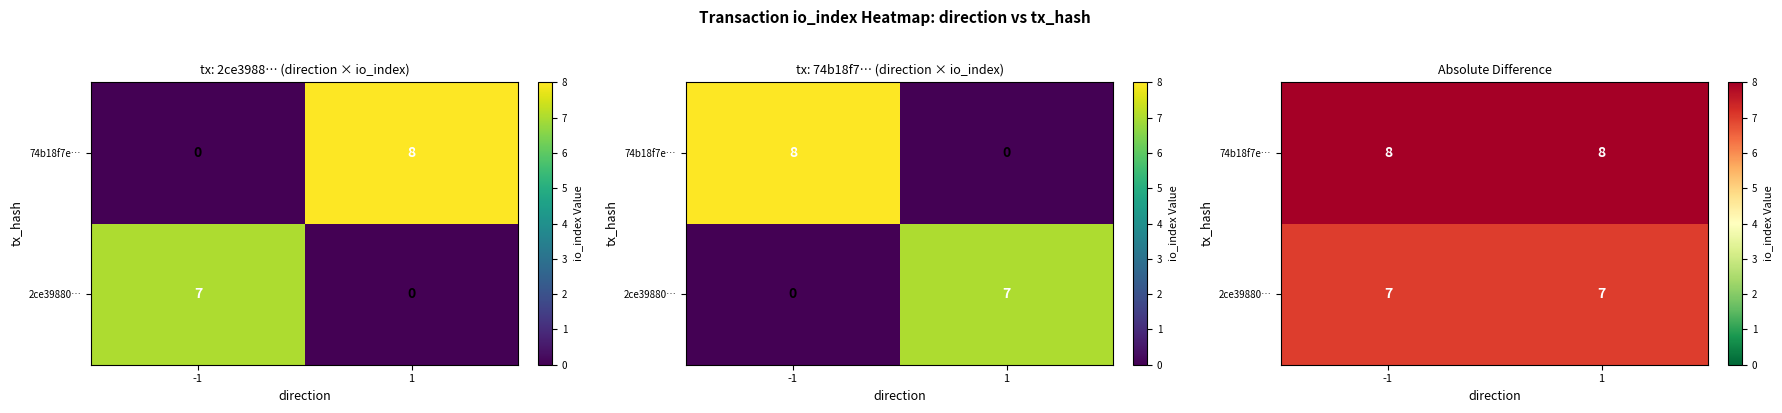

At which category is the sum across all series the highest?

-1